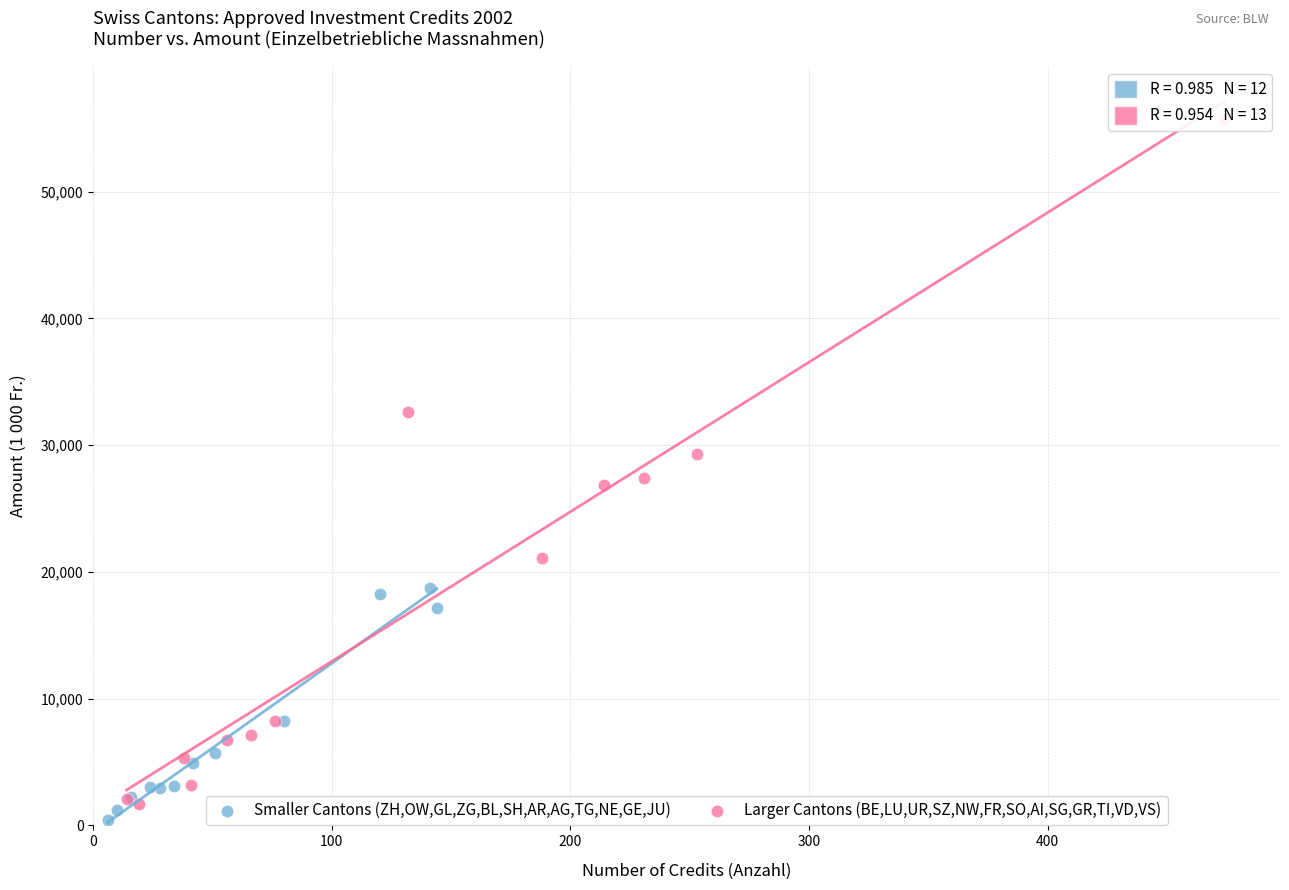

Which series reaches the maximum Y coordinate?

Larger Cantons (BE,LU,UR,SZ,NW,FR,SO,AI,SG,GR,TI,VD,VS)